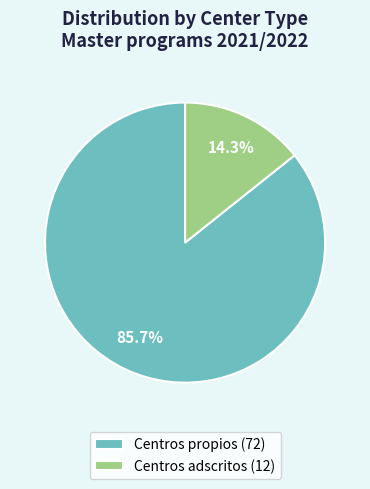

To the nearest percent, what is the average slice percentage?

50%